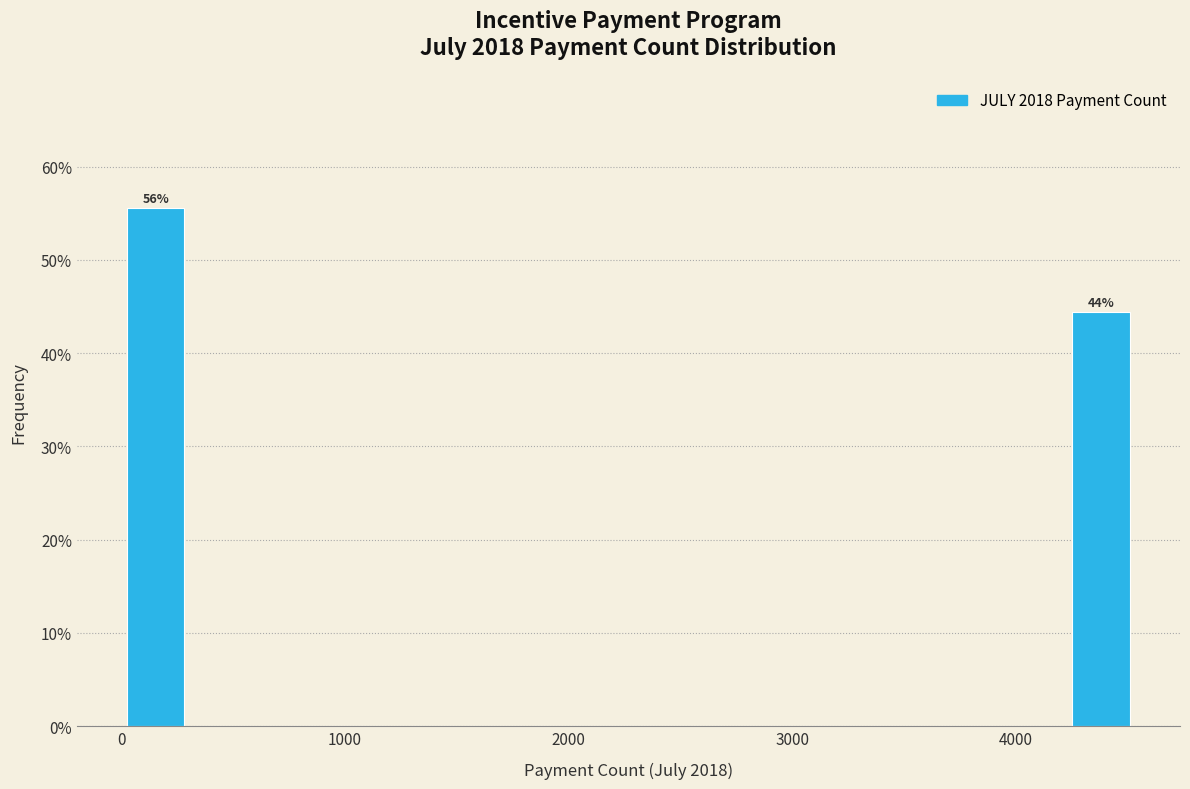

Read against the x-axis, roughly where is the centre of the tallest bar?

200